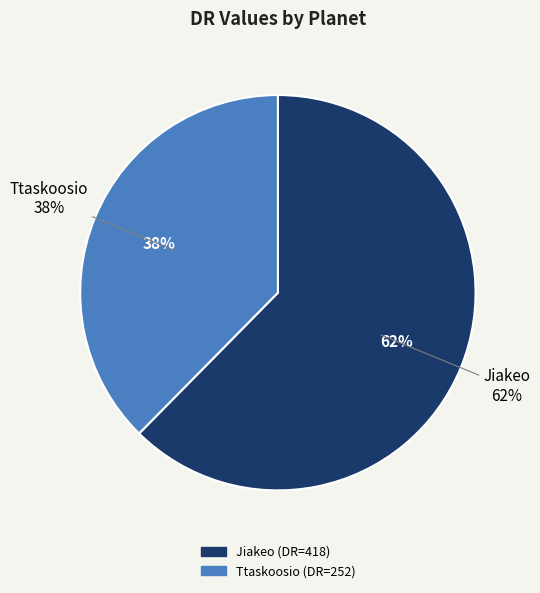

What is the change in value from Jiakeo to Ttaskoosio?

-166